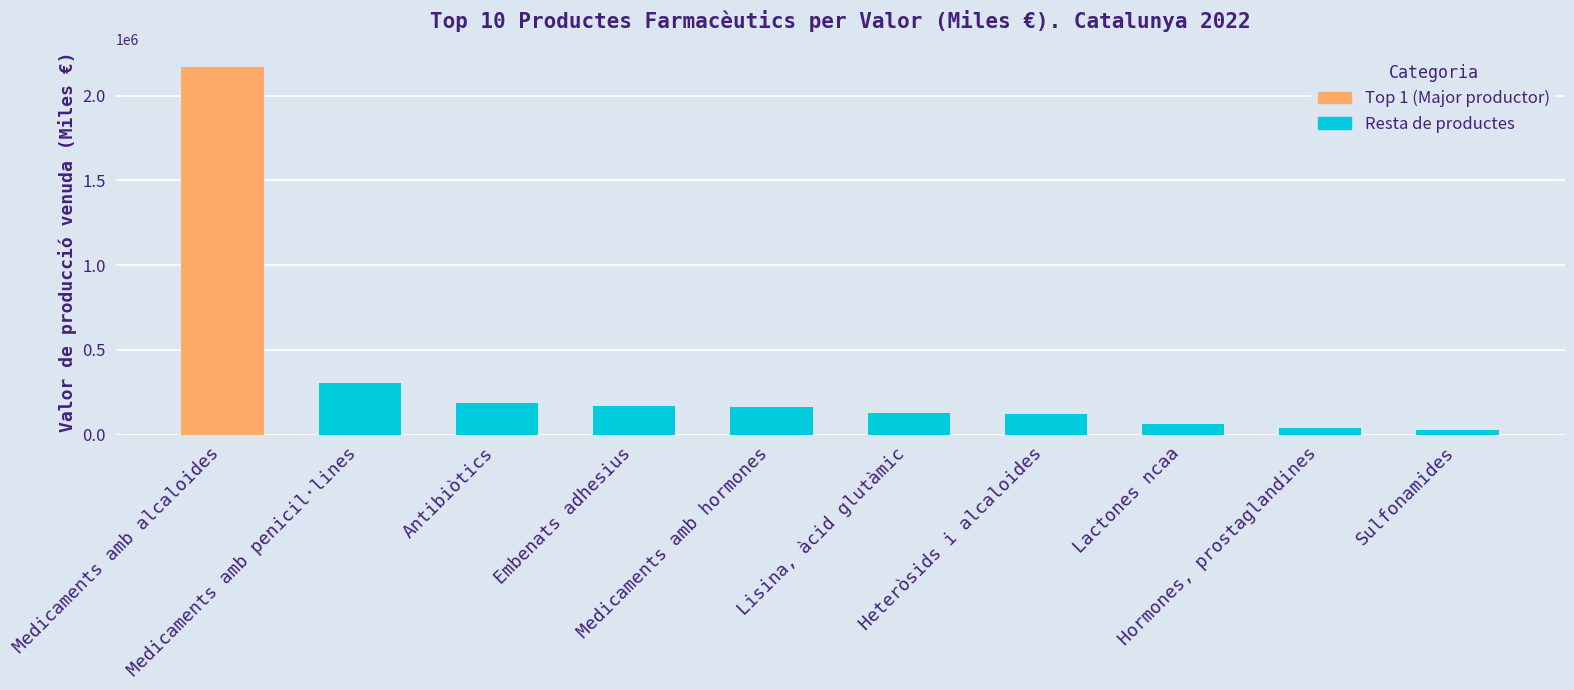

At which label does the data first exceed 127849?

Medicaments amb penicil·lines